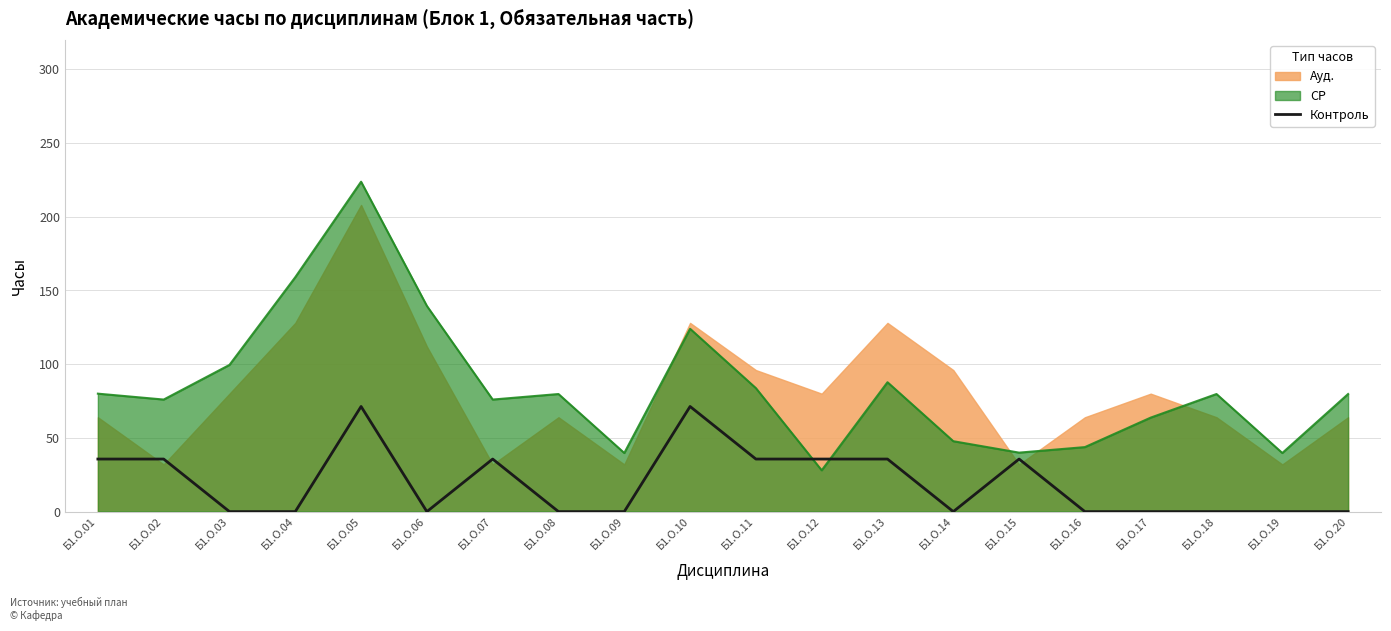

Rank the series by their maximum value, from lowest to highest.

Контроль, Ауд., СР